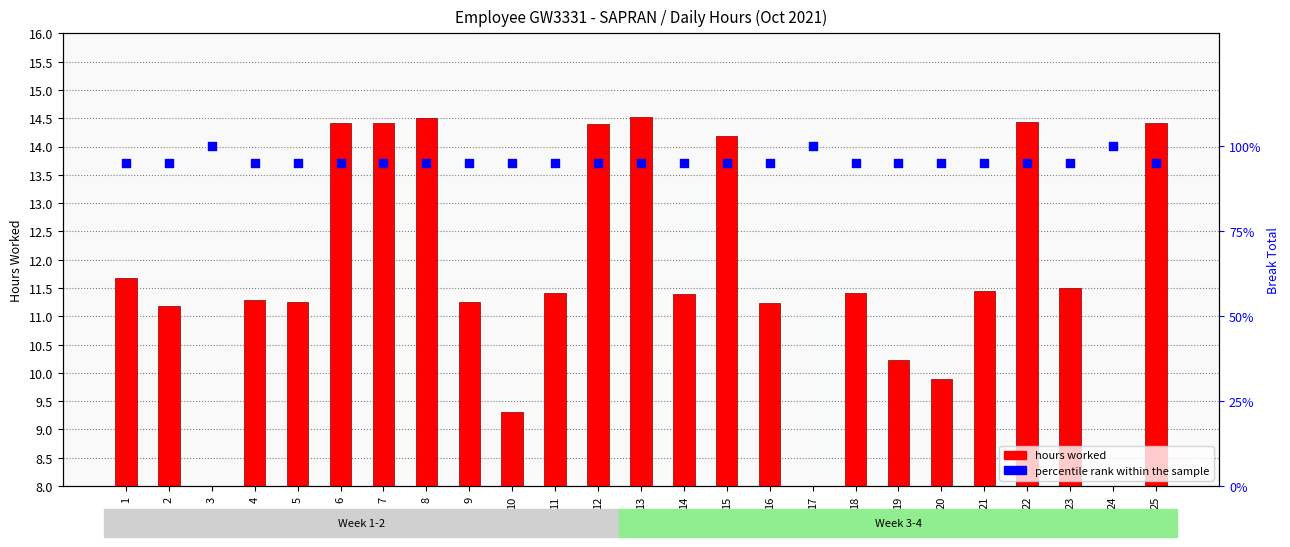

Is the value of hours worked at 21 greater than the value of percentile rank within the sample at 16?

No